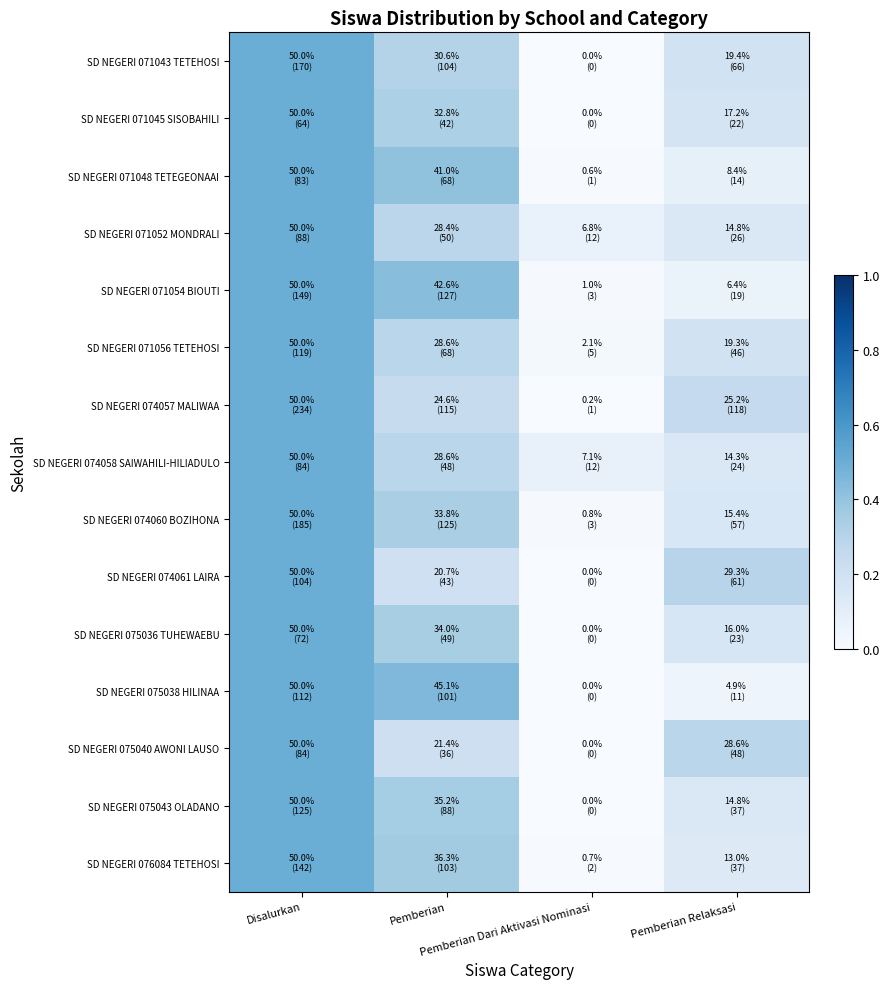

Reading right to left, extract all data points from this chart.

SD NEGERI 071043 TETEHOSI: Pemberian Relaksasi=0.2	Pemberian Dari Aktivasi Nominasi=0.0	Pemberian=0.3	Disalurkan=0.5
SD NEGERI 071045 SISOBAHILI: Pemberian Relaksasi=0.2	Pemberian Dari Aktivasi Nominasi=0.0	Pemberian=0.3	Disalurkan=0.5
SD NEGERI 071048 TETEGEONAAI: Pemberian Relaksasi=0.1	Pemberian Dari Aktivasi Nominasi=0.0	Pemberian=0.4	Disalurkan=0.5
SD NEGERI 071052 MONDRALI: Pemberian Relaksasi=0.1	Pemberian Dari Aktivasi Nominasi=0.1	Pemberian=0.3	Disalurkan=0.5
SD NEGERI 071054 BIOUTI: Pemberian Relaksasi=0.1	Pemberian Dari Aktivasi Nominasi=0.0	Pemberian=0.4	Disalurkan=0.5
SD NEGERI 071056 TETEHOSI: Pemberian Relaksasi=0.2	Pemberian Dari Aktivasi Nominasi=0.0	Pemberian=0.3	Disalurkan=0.5
SD NEGERI 074057 MALIWAA: Pemberian Relaksasi=0.3	Pemberian Dari Aktivasi Nominasi=0.0	Pemberian=0.2	Disalurkan=0.5
SD NEGERI 074058 SAIWAHILI-HILIADULO: Pemberian Relaksasi=0.1	Pemberian Dari Aktivasi Nominasi=0.1	Pemberian=0.3	Disalurkan=0.5
SD NEGERI 074060 BOZIHONA: Pemberian Relaksasi=0.2	Pemberian Dari Aktivasi Nominasi=0.0	Pemberian=0.3	Disalurkan=0.5
SD NEGERI 074061 LAIRA: Pemberian Relaksasi=0.3	Pemberian Dari Aktivasi Nominasi=0.0	Pemberian=0.2	Disalurkan=0.5
SD NEGERI 075036 TUHEWAEBU: Pemberian Relaksasi=0.2	Pemberian Dari Aktivasi Nominasi=0.0	Pemberian=0.3	Disalurkan=0.5
SD NEGERI 075038 HILINAA: Pemberian Relaksasi=0.0	Pemberian Dari Aktivasi Nominasi=0.0	Pemberian=0.5	Disalurkan=0.5
SD NEGERI 075040 AWONI LAUSO: Pemberian Relaksasi=0.3	Pemberian Dari Aktivasi Nominasi=0.0	Pemberian=0.2	Disalurkan=0.5
SD NEGERI 075043 OLADANO: Pemberian Relaksasi=0.1	Pemberian Dari Aktivasi Nominasi=0.0	Pemberian=0.4	Disalurkan=0.5
SD NEGERI 076084 TETEHOSI: Pemberian Relaksasi=0.1	Pemberian Dari Aktivasi Nominasi=0.0	Pemberian=0.4	Disalurkan=0.5